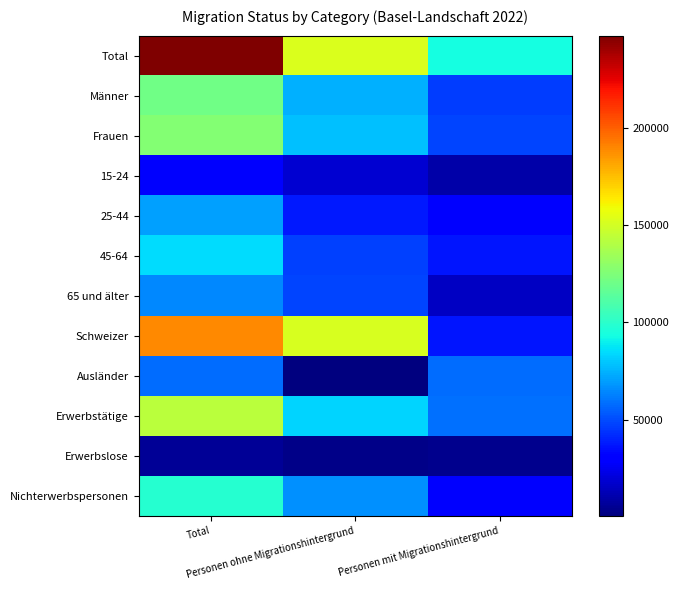

What is the total value across all series at Total?

1237425.0